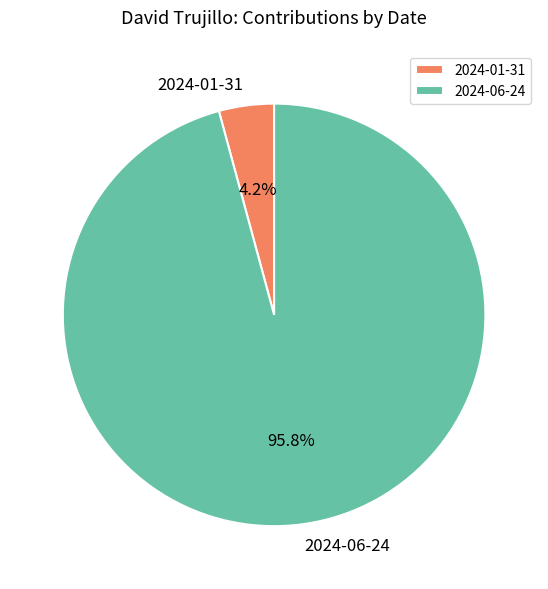

How much of the chart is everything except 2024-01-31?

95.8%